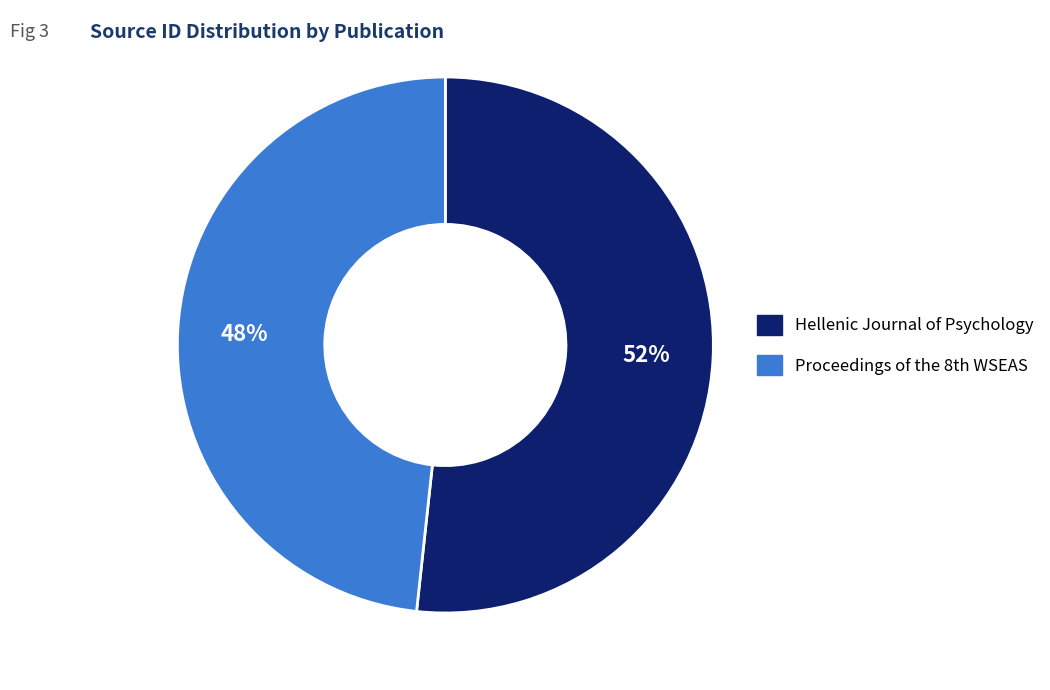

Which category has the biggest portion of the pie?

Hellenic Journal of Psychology